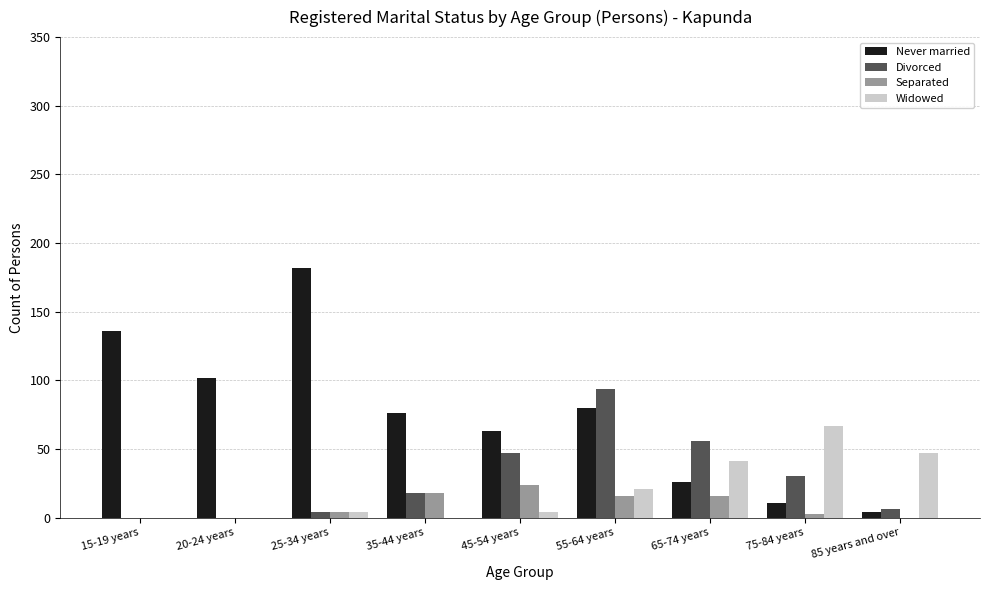

Is it true that Never married equals 136 at 15-19 years?

True